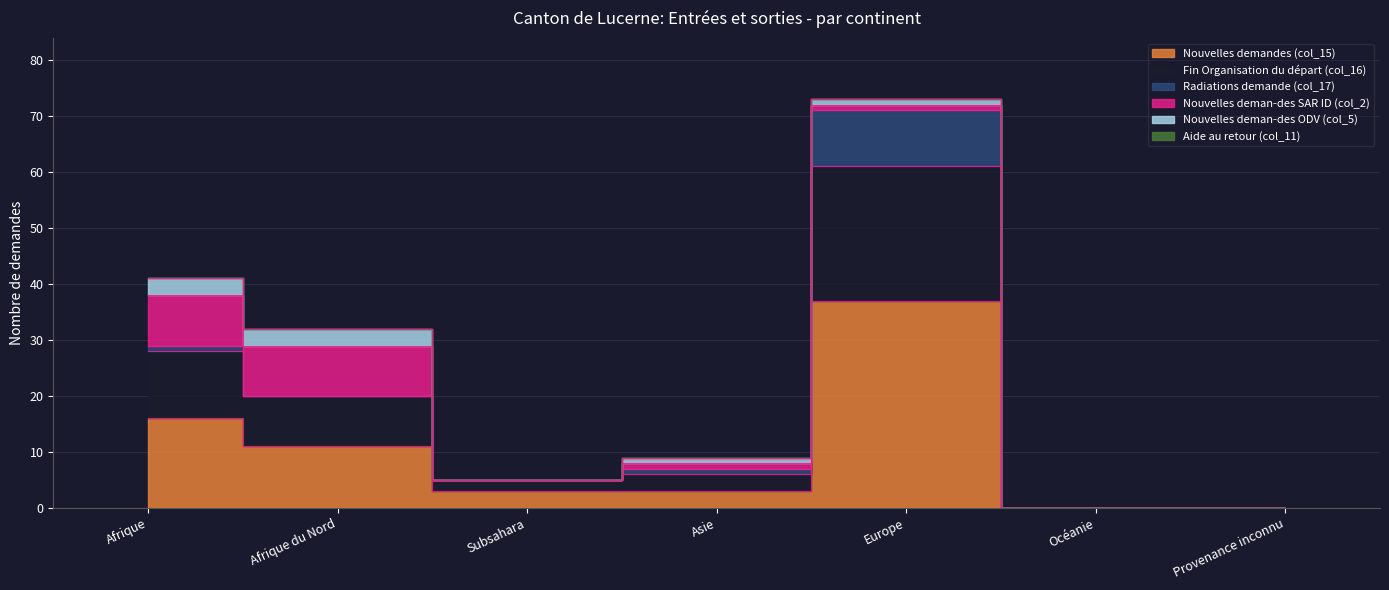

What is the label of the 7th point from the right?

Afrique